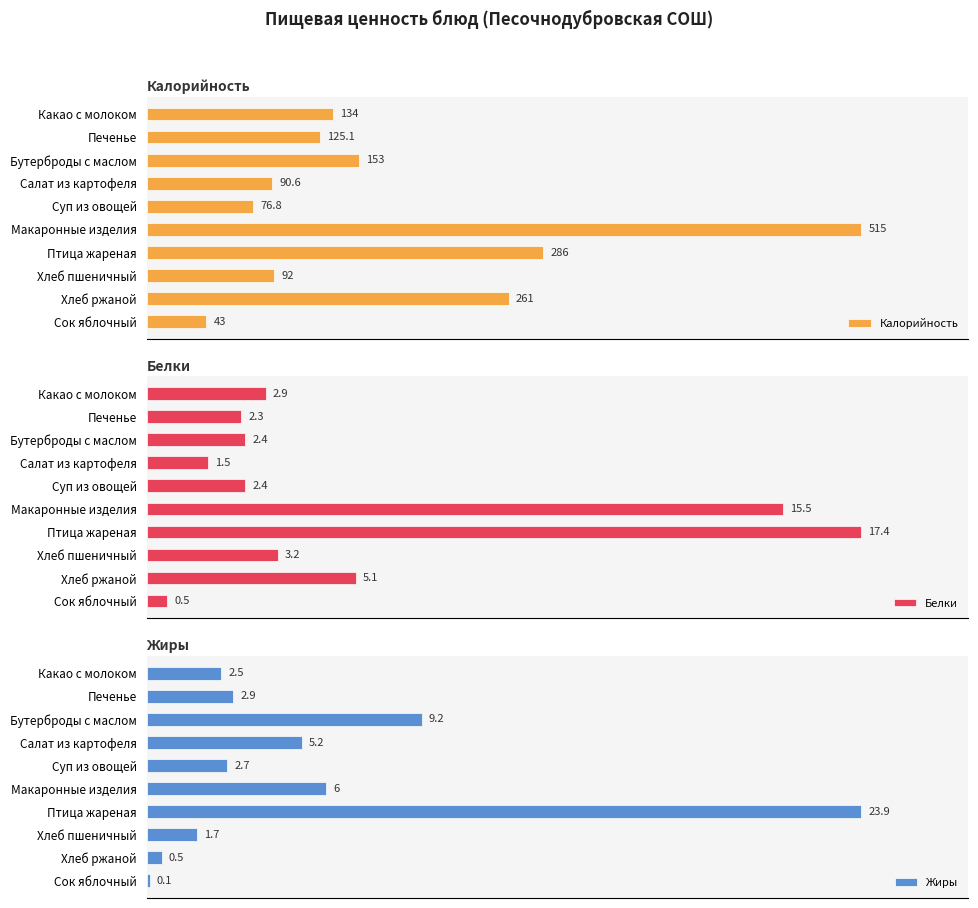

Which category has the lowest value in the Калорийность series?

Сок яблочный